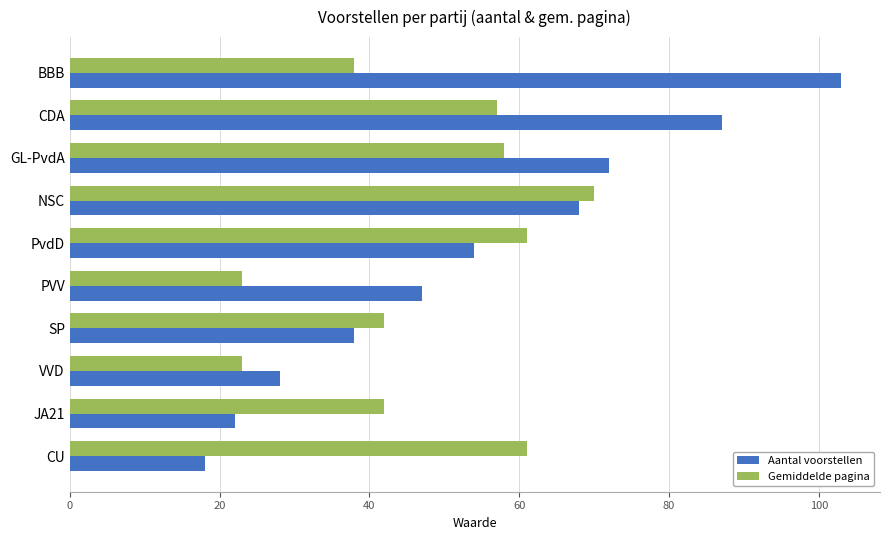

Which series has the widest spread of values?

Aantal voorstellen